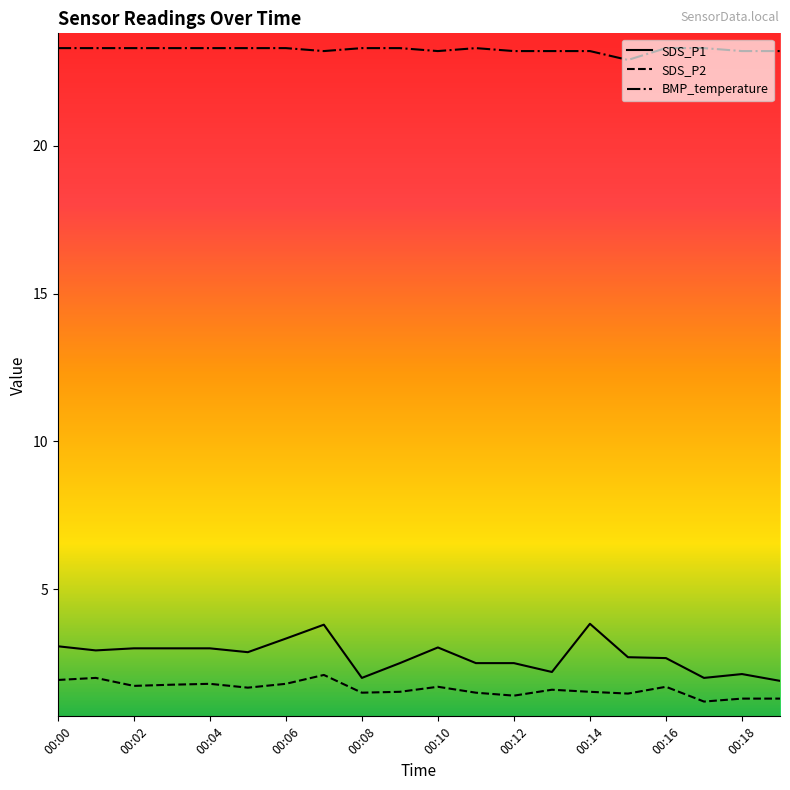

Which series has the largest range (max minus min)?

SDS_P1